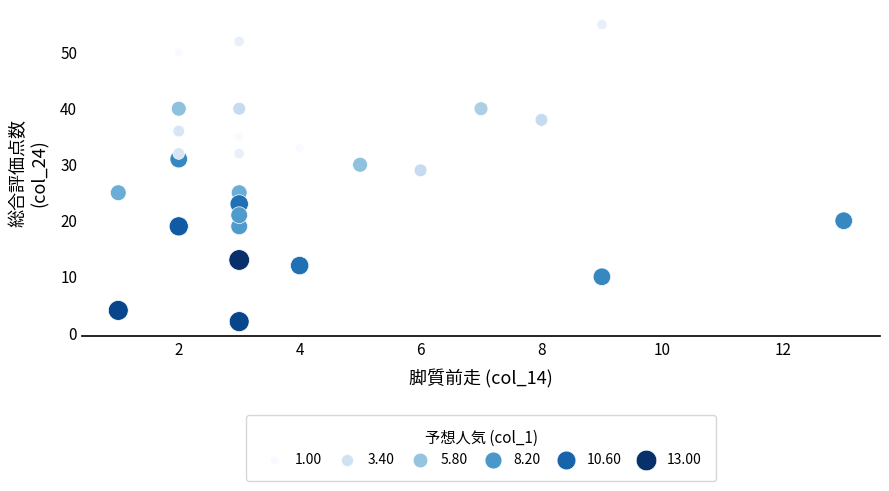

What Y value in the scatter plot is closest to 28?

29